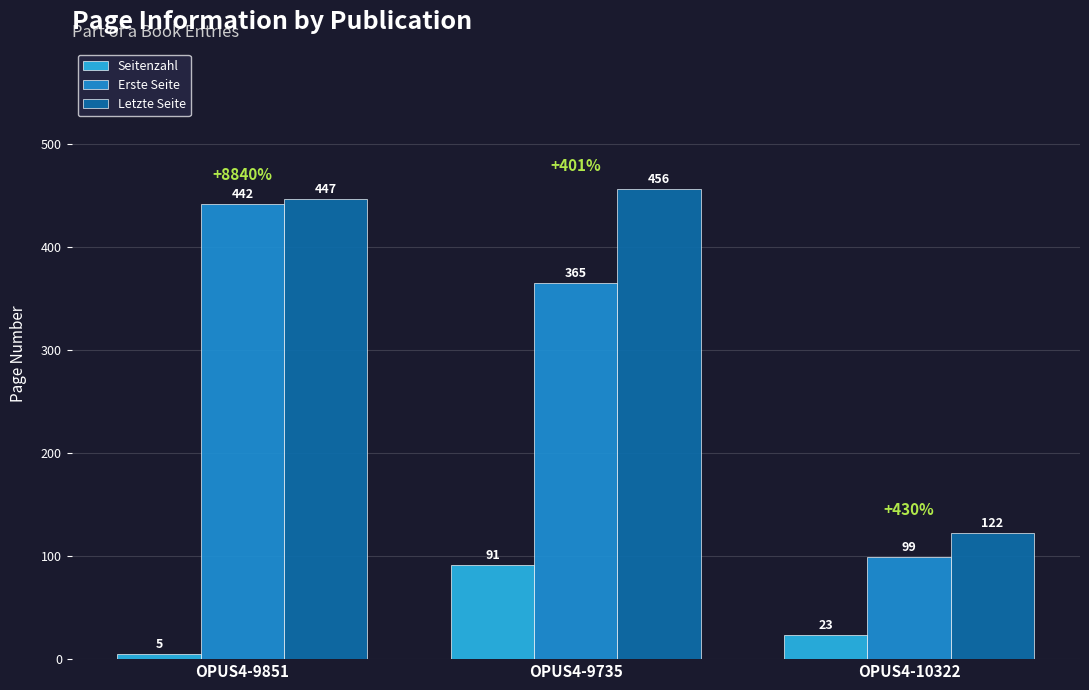

Reading left to right, extract all data points from this chart.

Seitenzahl: 5	91	23
Erste Seite: 442	365	99
Letzte Seite: 447	456	122